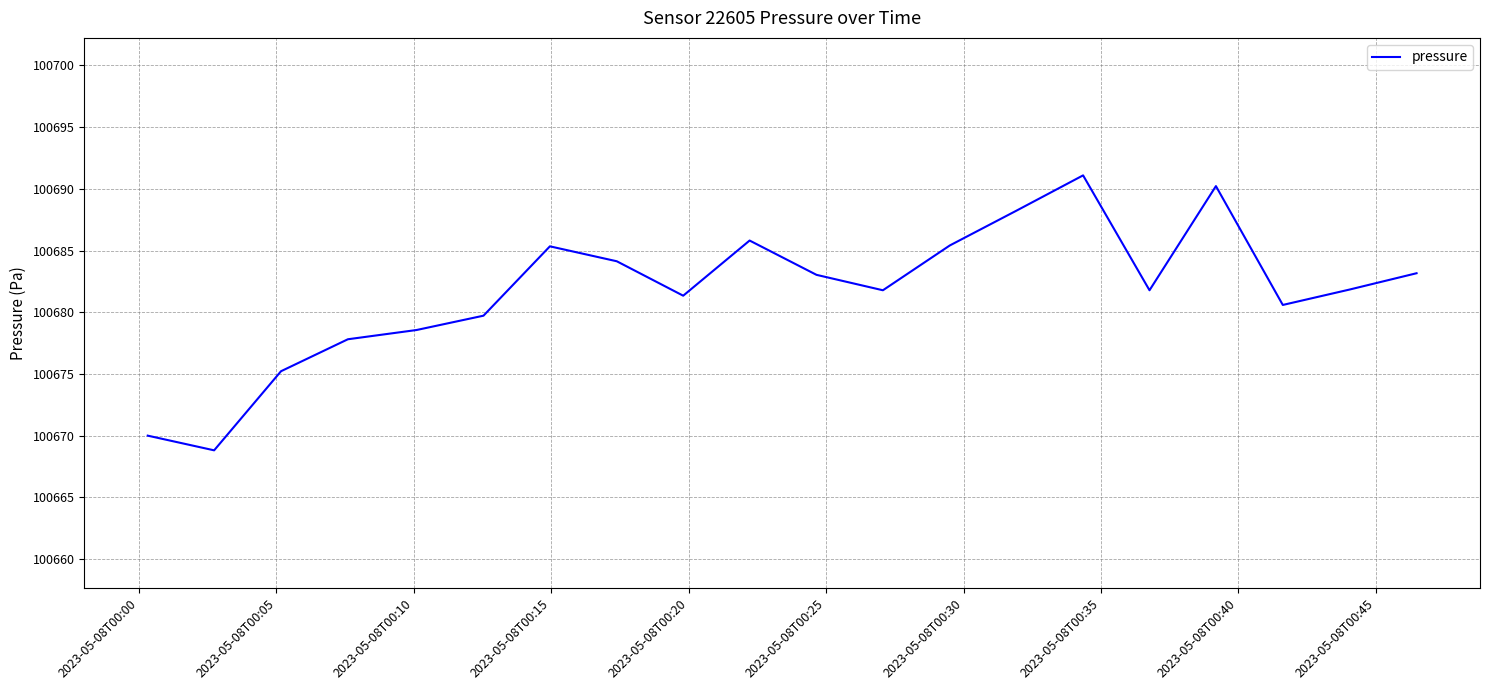

What is the smallest value displayed?

100668.8